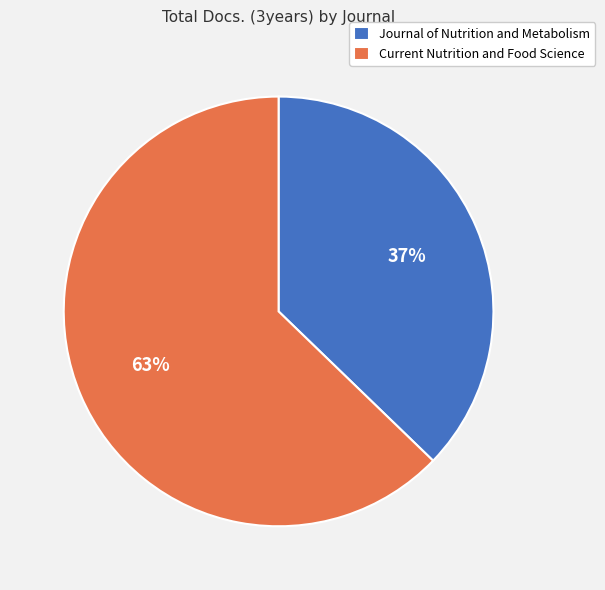

Rank the categories by value from highest to lowest.

Current Nutrition and Food Science, Journal of Nutrition and Metabolism